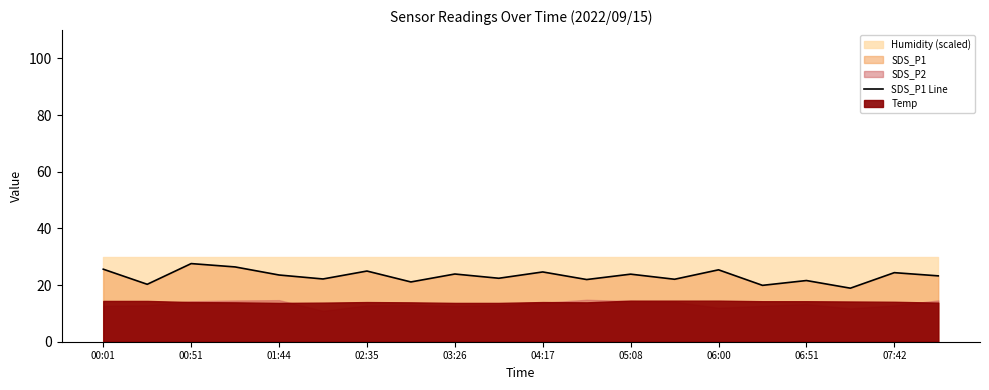

What is the maximum value for SDS_P1 Line?

27.6